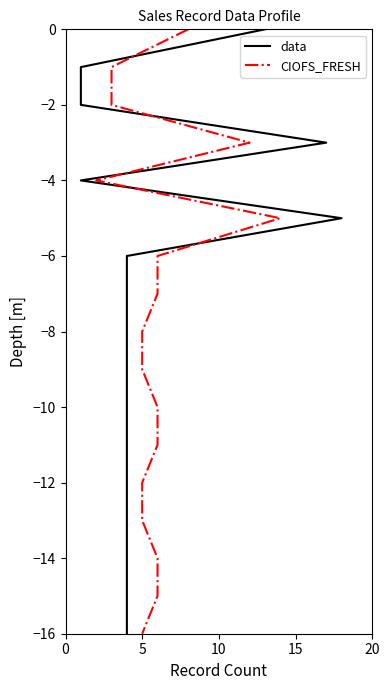

How many series are shown in this chart?

2